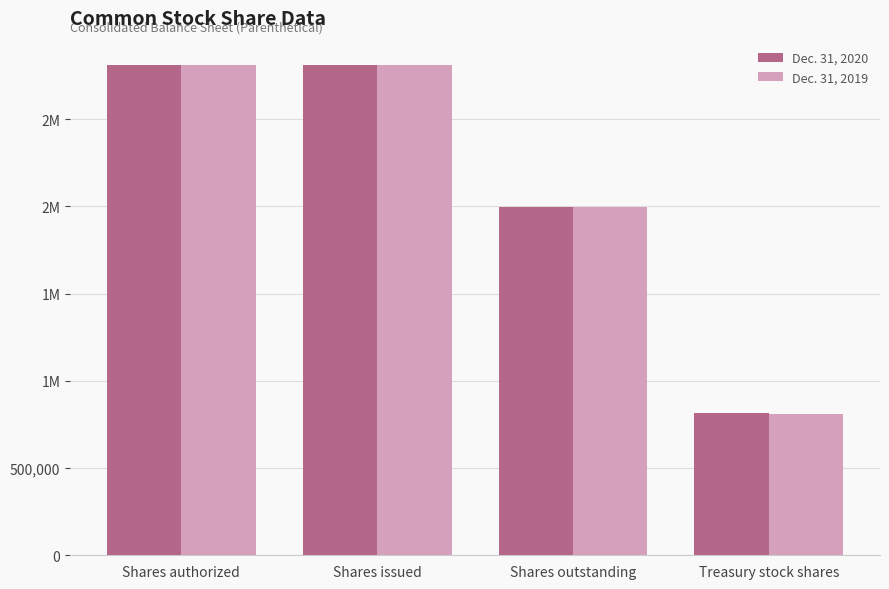

What are all the series names shown in the legend?

Dec. 31, 2020, Dec. 31, 2019